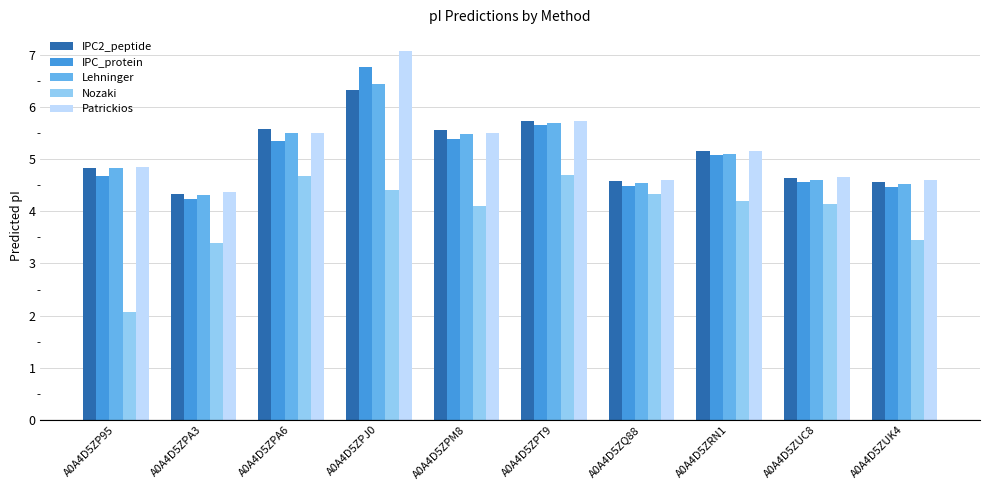

Reading left to right, extract all data points from this chart.

IPC2_peptide: A0A4D5ZP95=4.8	A0A4D5ZPA3=4.3	A0A4D5ZPA6=5.6	A0A4D5ZPJ0=6.3	A0A4D5ZPM8=5.6	A0A4D5ZPT9=5.7	A0A4D5ZQ88=4.6	A0A4D5ZRN1=5.2	A0A4D5ZUC8=4.6	A0A4D5ZUK4=4.6
IPC_protein: A0A4D5ZP95=4.7	A0A4D5ZPA3=4.2	A0A4D5ZPA6=5.3	A0A4D5ZPJ0=6.8	A0A4D5ZPM8=5.4	A0A4D5ZPT9=5.7	A0A4D5ZQ88=4.5	A0A4D5ZRN1=5.1	A0A4D5ZUC8=4.6	A0A4D5ZUK4=4.5
Lehninger: A0A4D5ZP95=4.8	A0A4D5ZPA3=4.3	A0A4D5ZPA6=5.5	A0A4D5ZPJ0=6.5	A0A4D5ZPM8=5.5	A0A4D5ZPT9=5.7	A0A4D5ZQ88=4.5	A0A4D5ZRN1=5.1	A0A4D5ZUC8=4.6	A0A4D5ZUK4=4.5
Nozaki: A0A4D5ZP95=2.1	A0A4D5ZPA3=3.4	A0A4D5ZPA6=4.7	A0A4D5ZPJ0=4.4	A0A4D5ZPM8=4.1	A0A4D5ZPT9=4.7	A0A4D5ZQ88=4.3	A0A4D5ZRN1=4.2	A0A4D5ZUC8=4.2	A0A4D5ZUK4=3.5
Patrickios: A0A4D5ZP95=4.9	A0A4D5ZPA3=4.4	A0A4D5ZPA6=5.5	A0A4D5ZPJ0=7.1	A0A4D5ZPM8=5.5	A0A4D5ZPT9=5.7	A0A4D5ZQ88=4.6	A0A4D5ZRN1=5.2	A0A4D5ZUC8=4.7	A0A4D5ZUK4=4.6